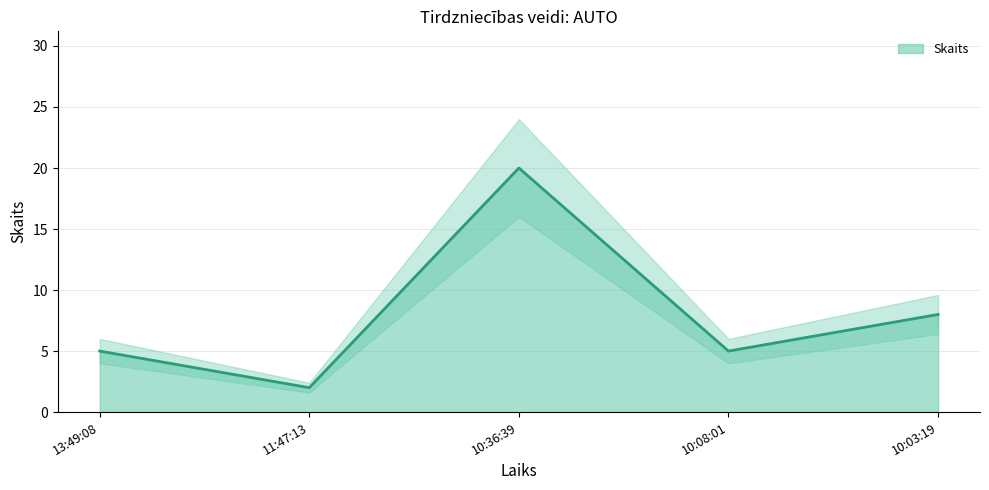

What is the difference between the maximum and minimum values?

18